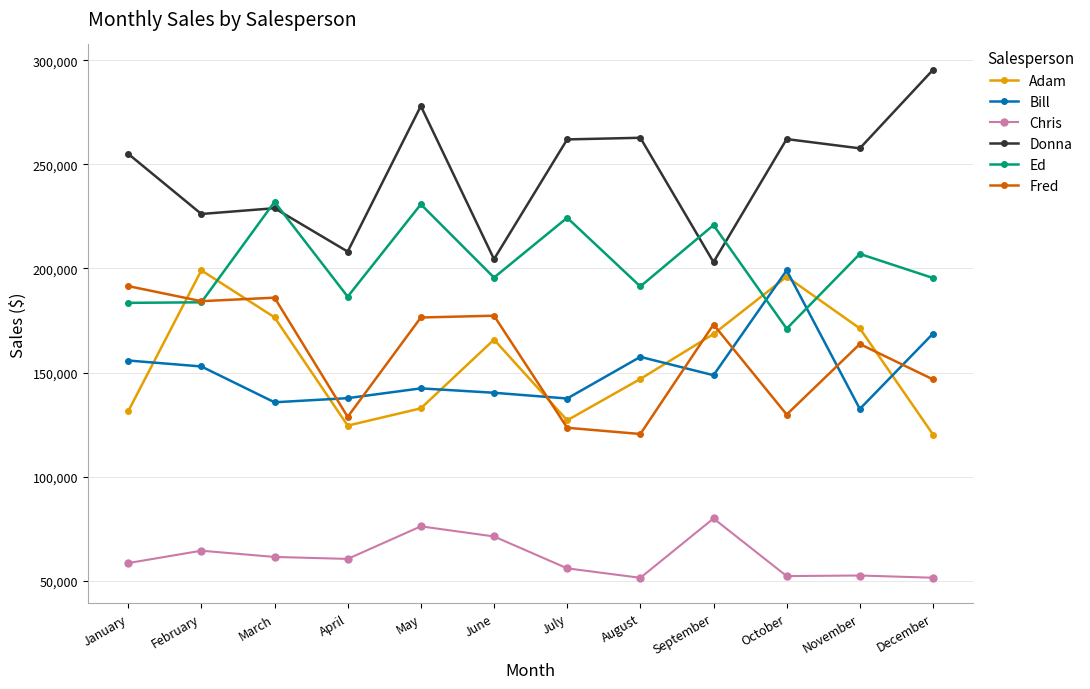

What is the value of the Ed point at the 7th from the left?

224370